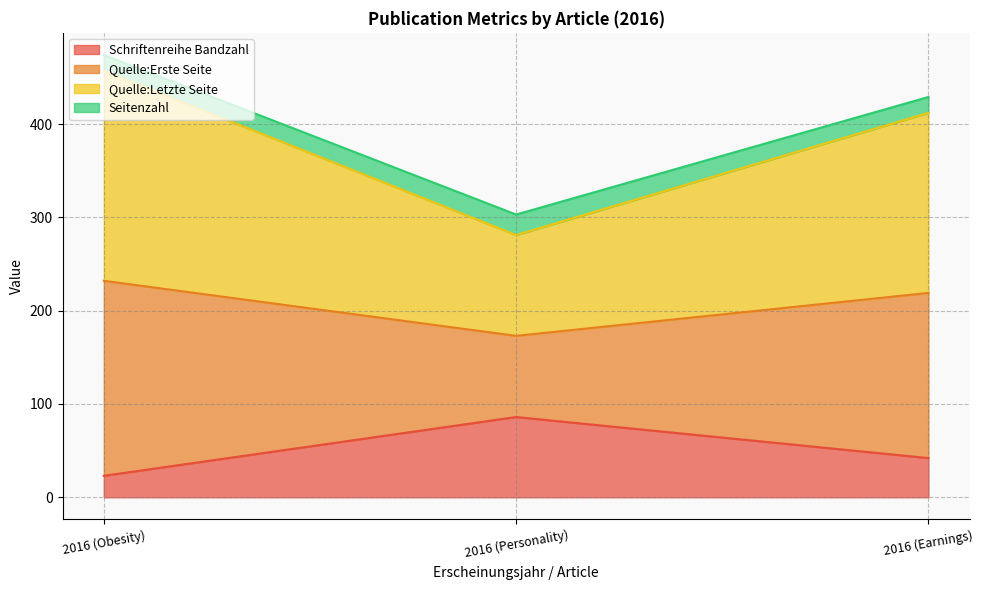

Where is Schriftenreihe Bandzahl nearest to the value 54?

2016 (Earnings)